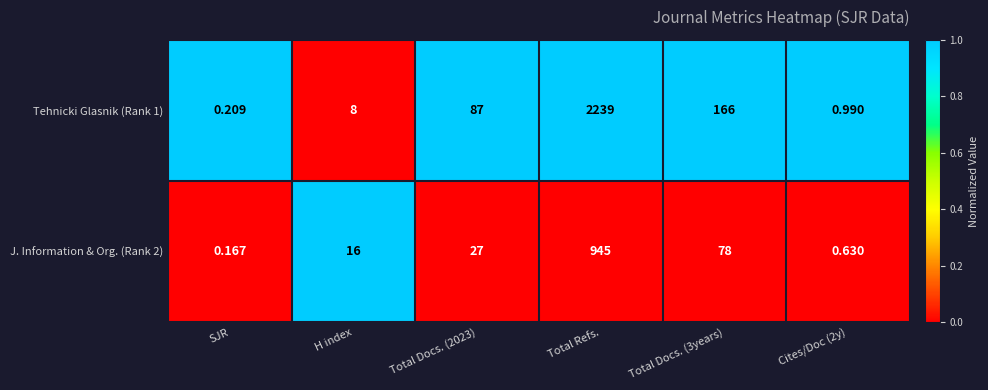

Which category has the highest value across all series?

Total Refs.